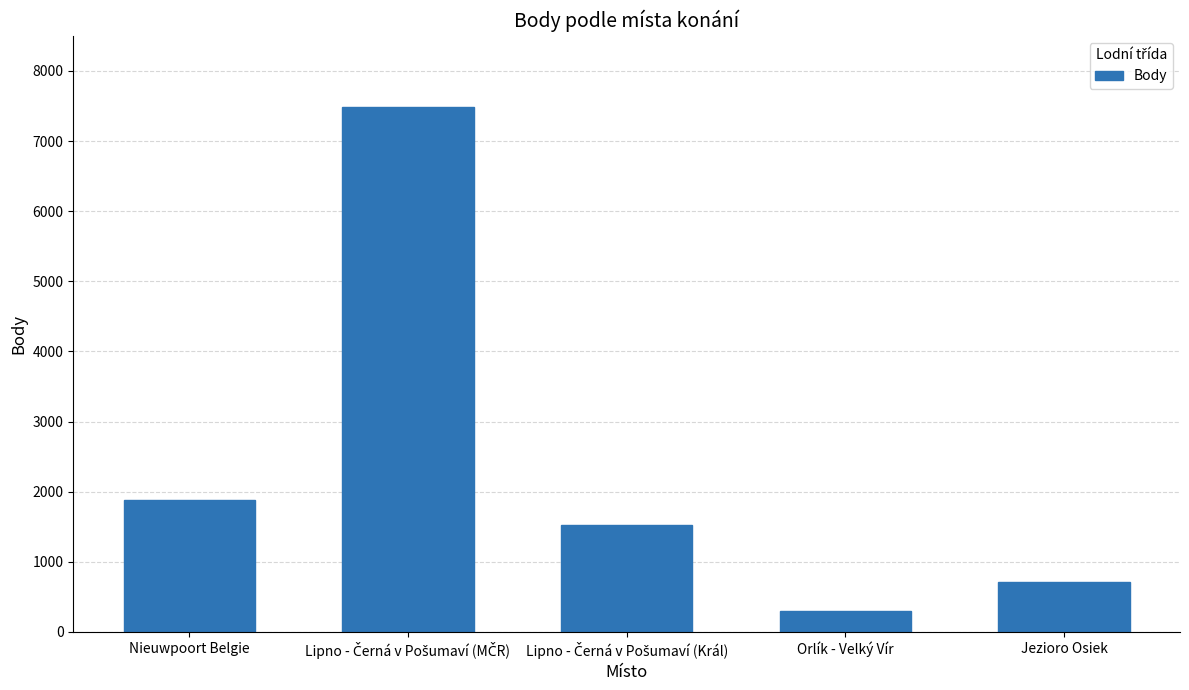

What is the value of the 5th bar from the left?

707